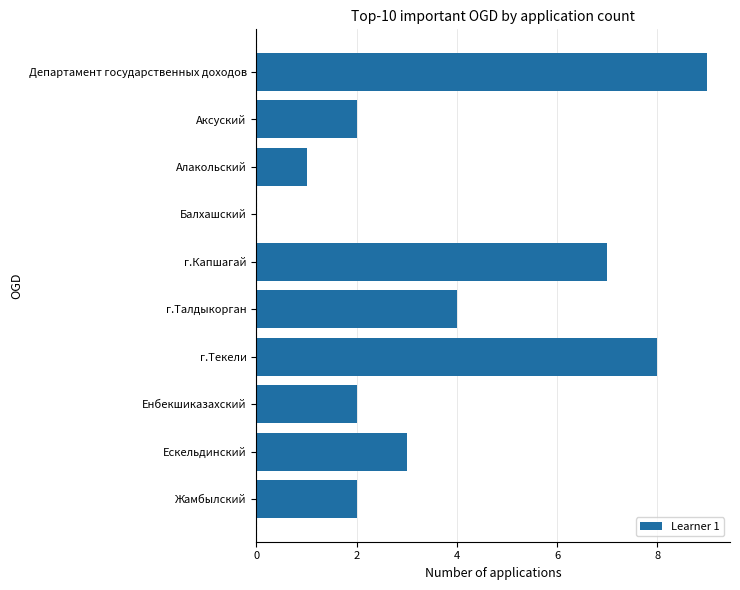

What is the sum of all values?

38